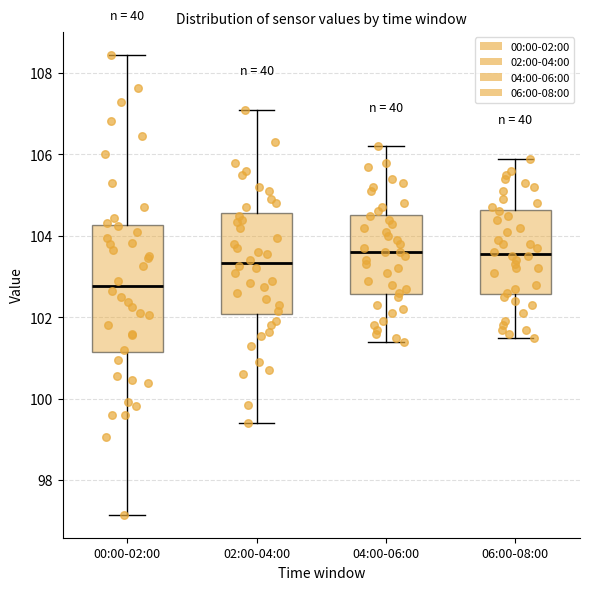

Reading left to right, read every box against the y-axis: the position of its median line, the range the box covers, and the ends of its whiskers. The values are not printed on the chart, so give them approximately, as read against the axis.

00:00-02:00: median 102.8, box 101.2 to 104.2, whiskers 97.2 to 108.4
02:00-04:00: median 103.4, box 102.0 to 104.6, whiskers 99.4 to 107.2
04:00-06:00: median 103.6, box 102.6 to 104.6, whiskers 101.4 to 106.2
06:00-08:00: median 103.6, box 102.6 to 104.6, whiskers 101.6 to 106.0